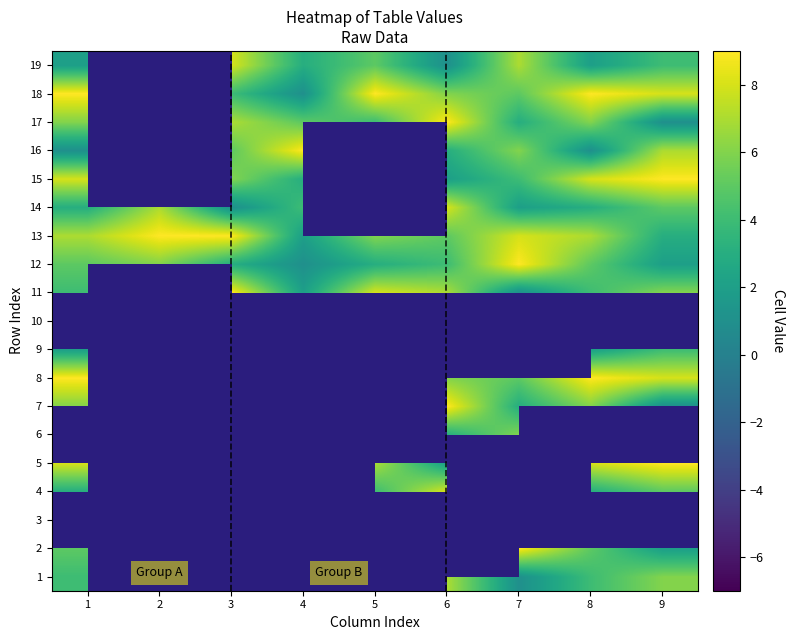

What is the average value of the 17 series?

5.0